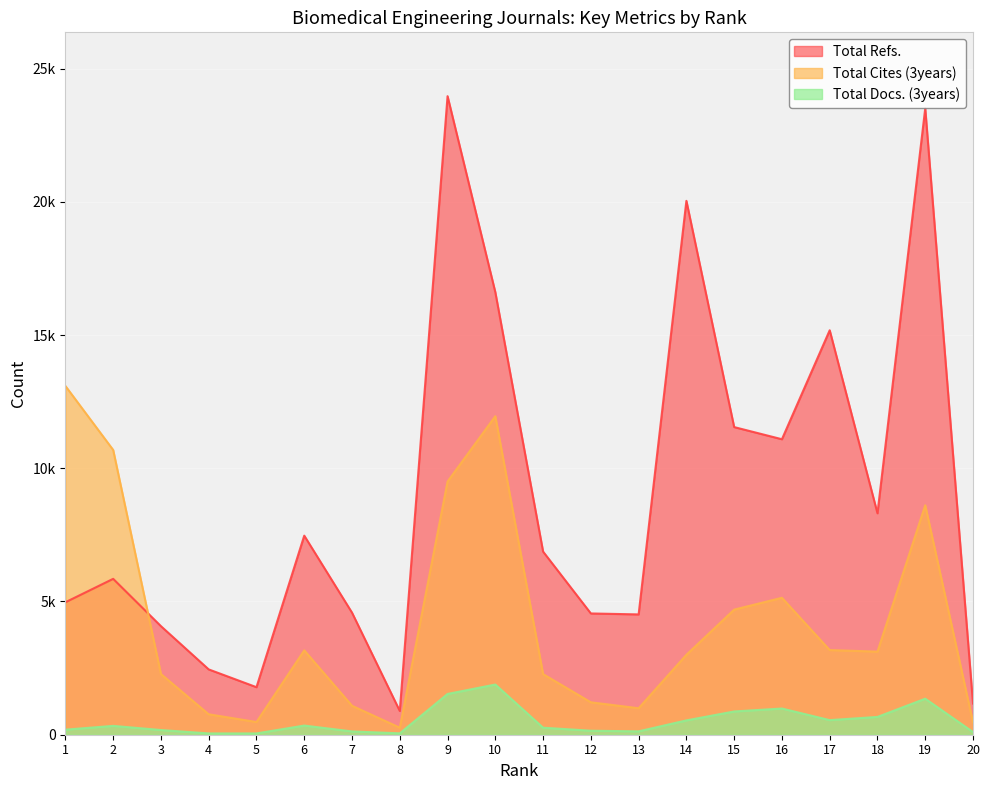

Which series has the largest total across all categories?

Total Refs.